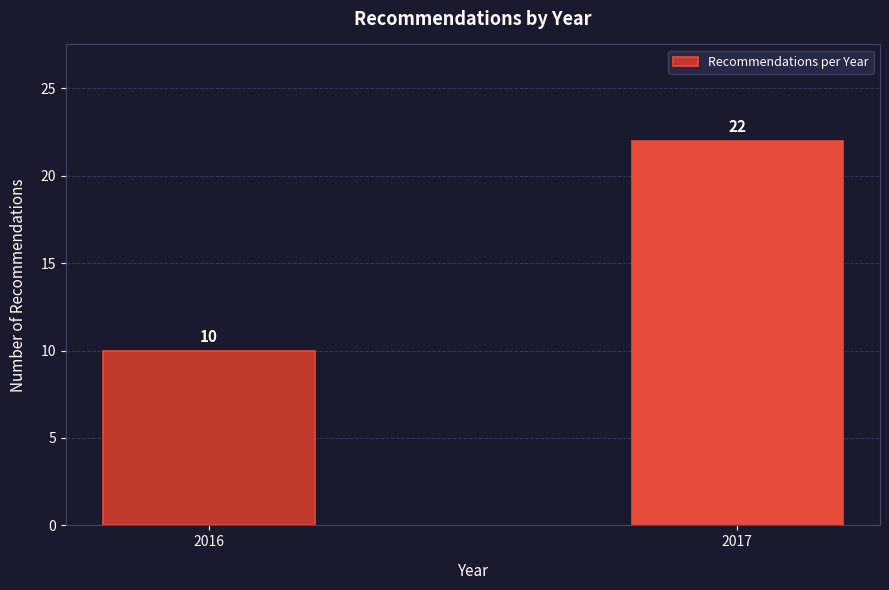

Reading left to right, transcribe all the data shown in this chart.

10	22